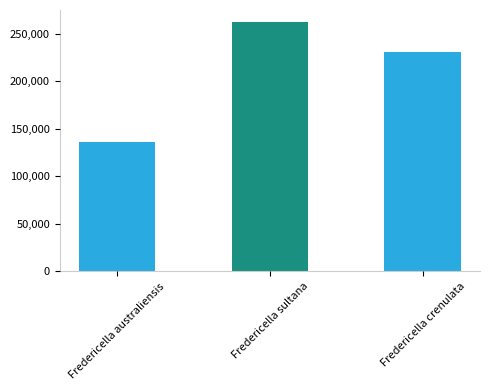

At which label is the value closest to 199229?

Fredericella crenulata